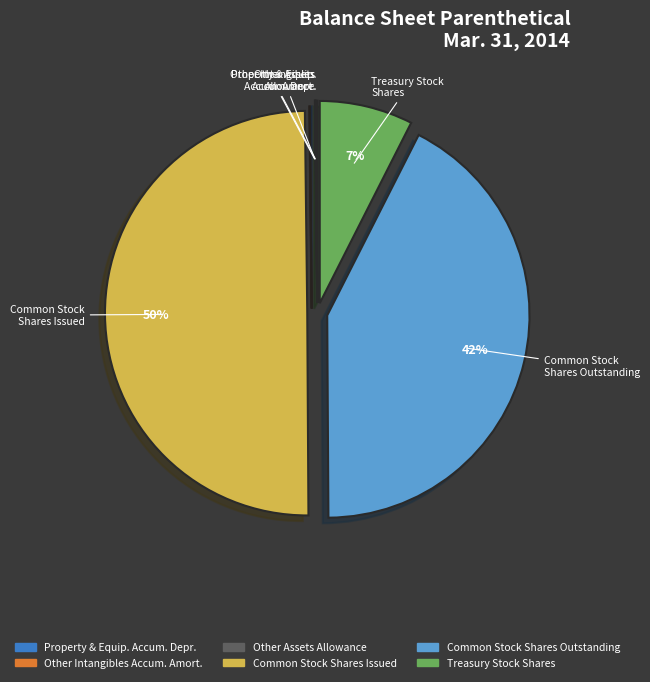

To the nearest percent, what is the average slice percentage?

17%